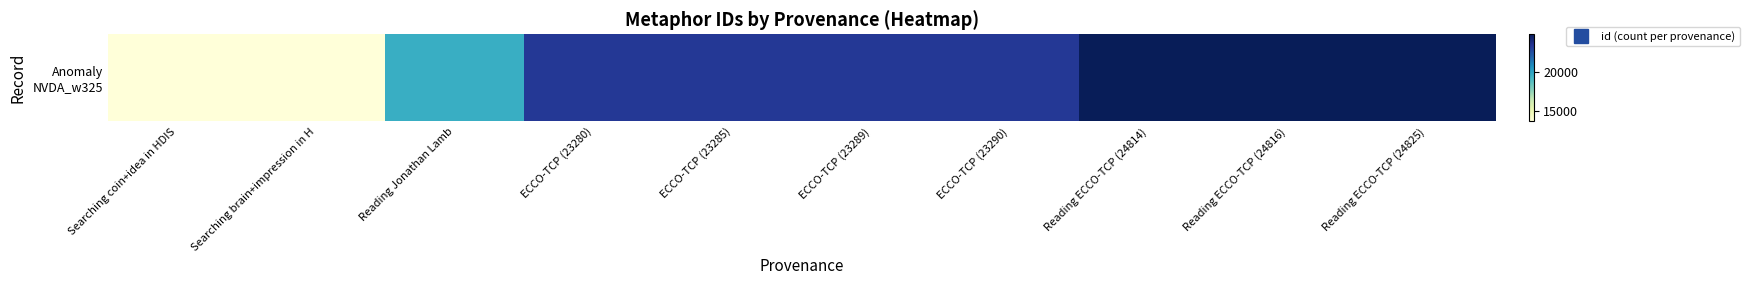

Reading left to right, list all the values displayed in this chart.

13740	13741	19549	23280	23285	23289	23290	24814	24816	24825